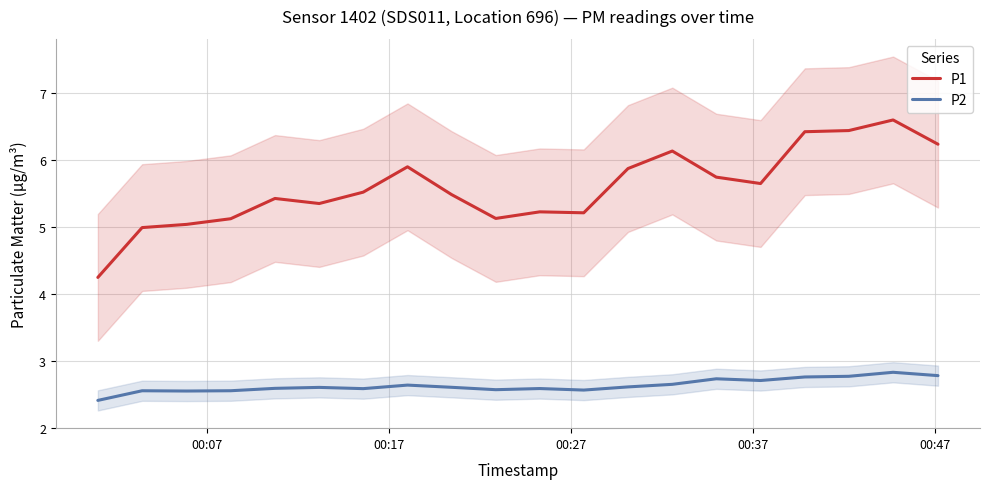

What is the lowest value of the P1 series?

4.2